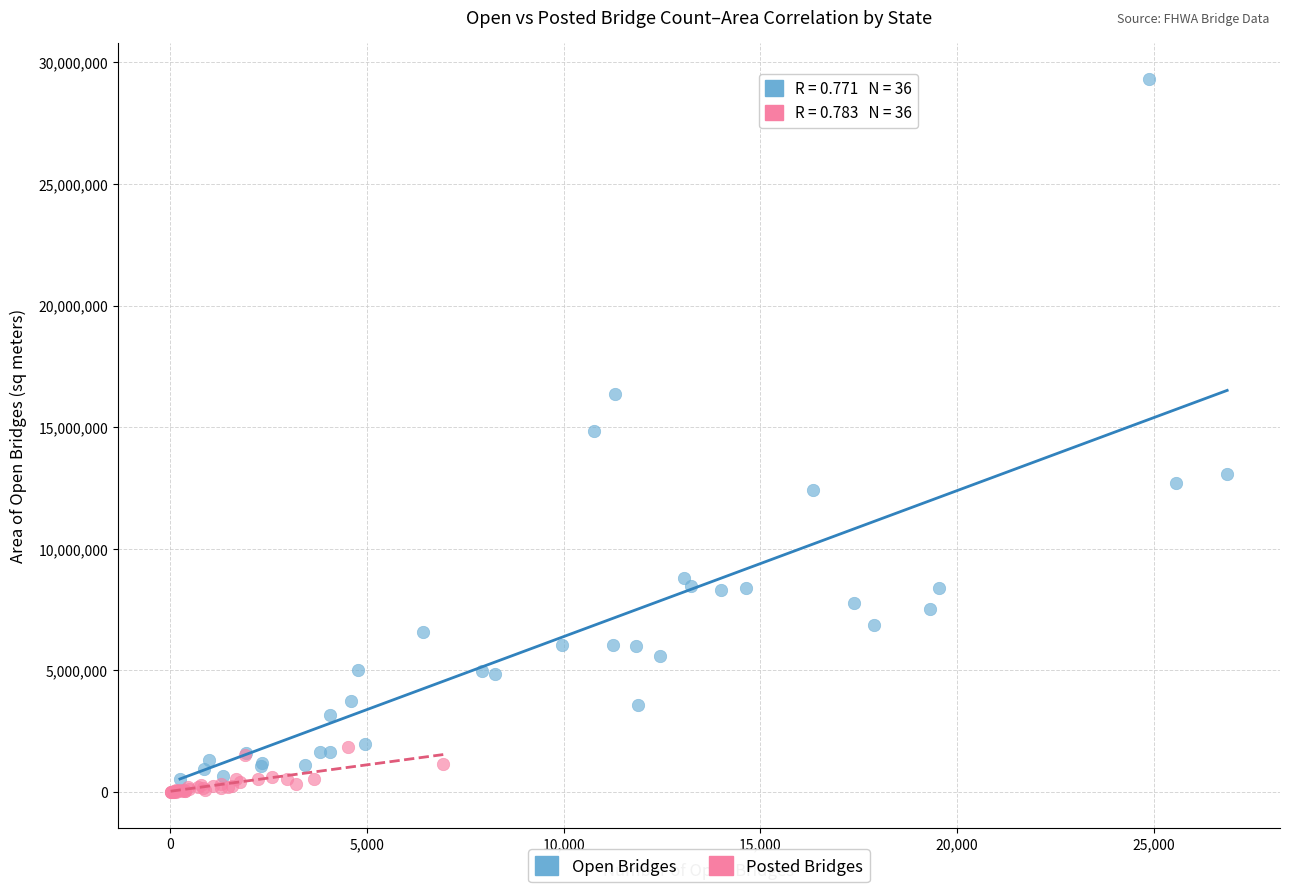

Which series has the largest Y range (max minus min)?

Open Bridges